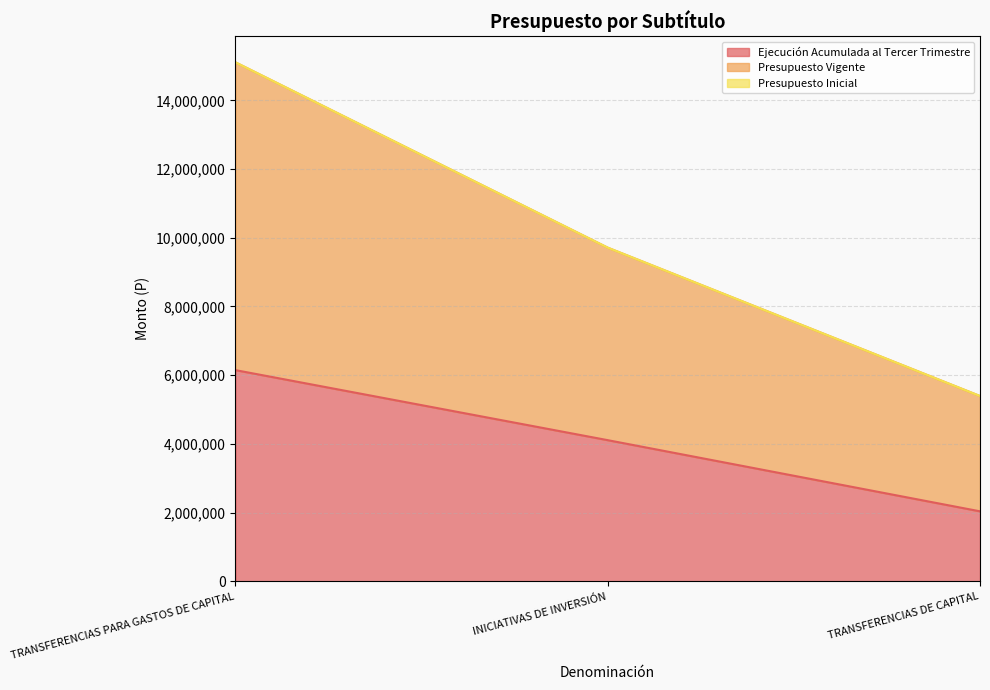

List the labels in order of Ejecución Acumulada al Tercer Trimestre value, largest first.

TRANSFERENCIAS PARA GASTOS DE CAPITAL, INICIATIVAS DE INVERSIÓN, TRANSFERENCIAS DE CAPITAL